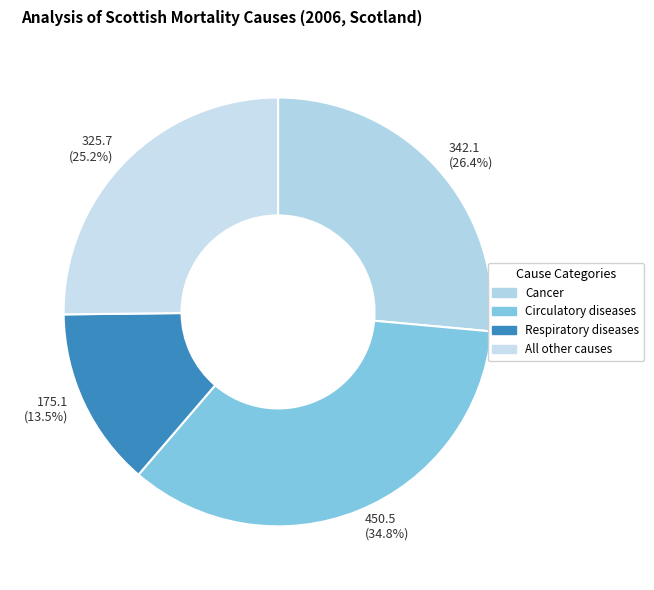

How many slices are in this pie chart?

4